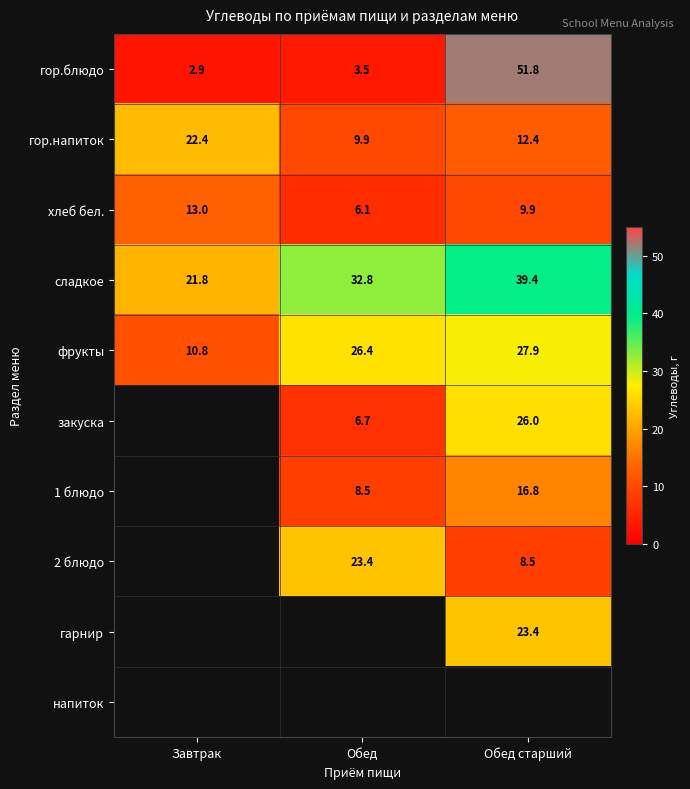

The value of гор.блюдо at Завтрак is 2.9. True or false?

True